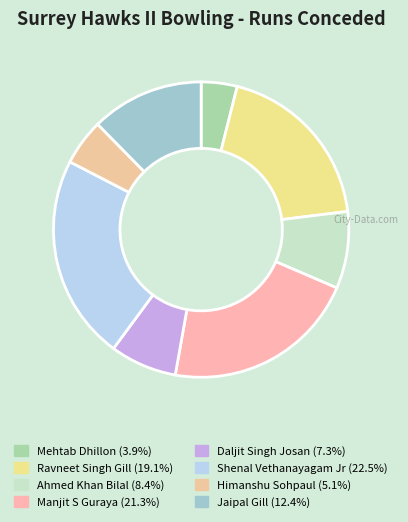

How many slices are in this pie chart?

8